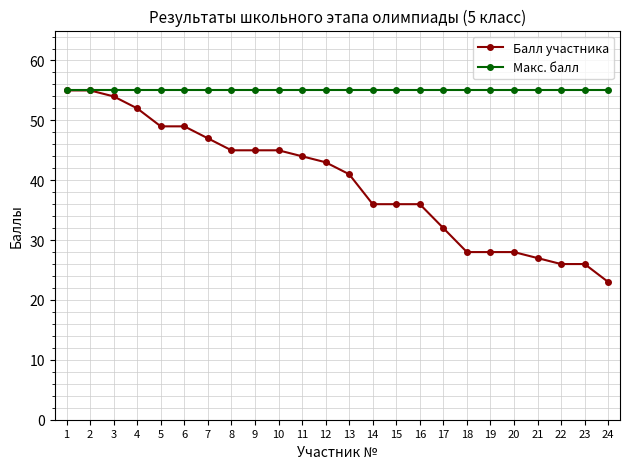

What is the highest value of the Макс. балл series?

55